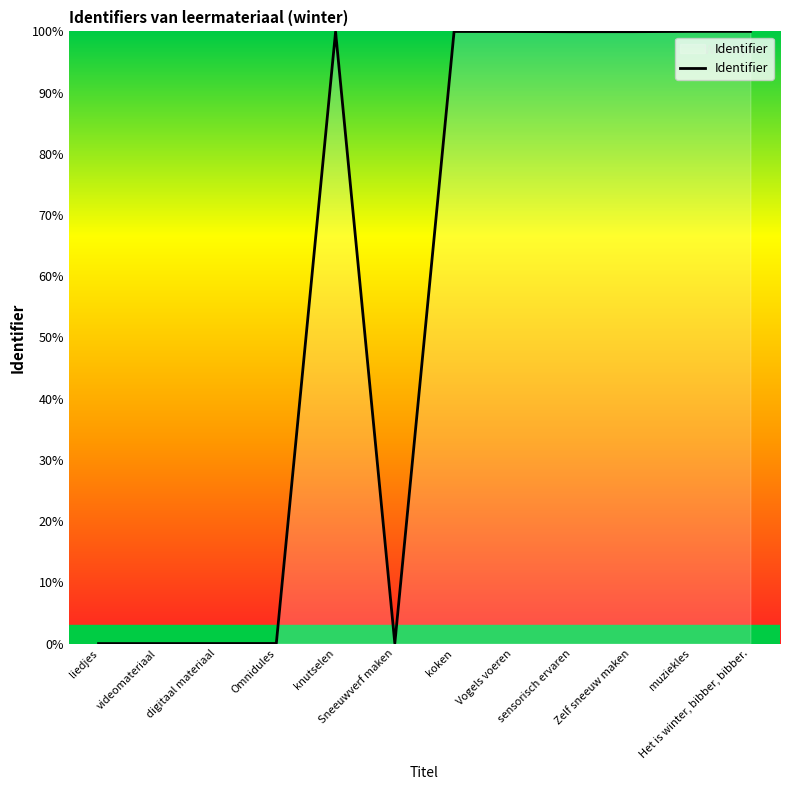

Reading left to right, list all the values displayed in this chart.

liedjes=0.0	videomateriaal=0.0	digitaal materiaal=0.0	Omnidules=0.0	knutselen=1.0	Sneeuwverf maken=0.0	koken=1.0	Vogels voeren=1.0	sensorisch ervaren=1.0	Zelf sneeuw maken=1.0	muziekles=1.0	Het is winter, bibber, bibber.=1.0